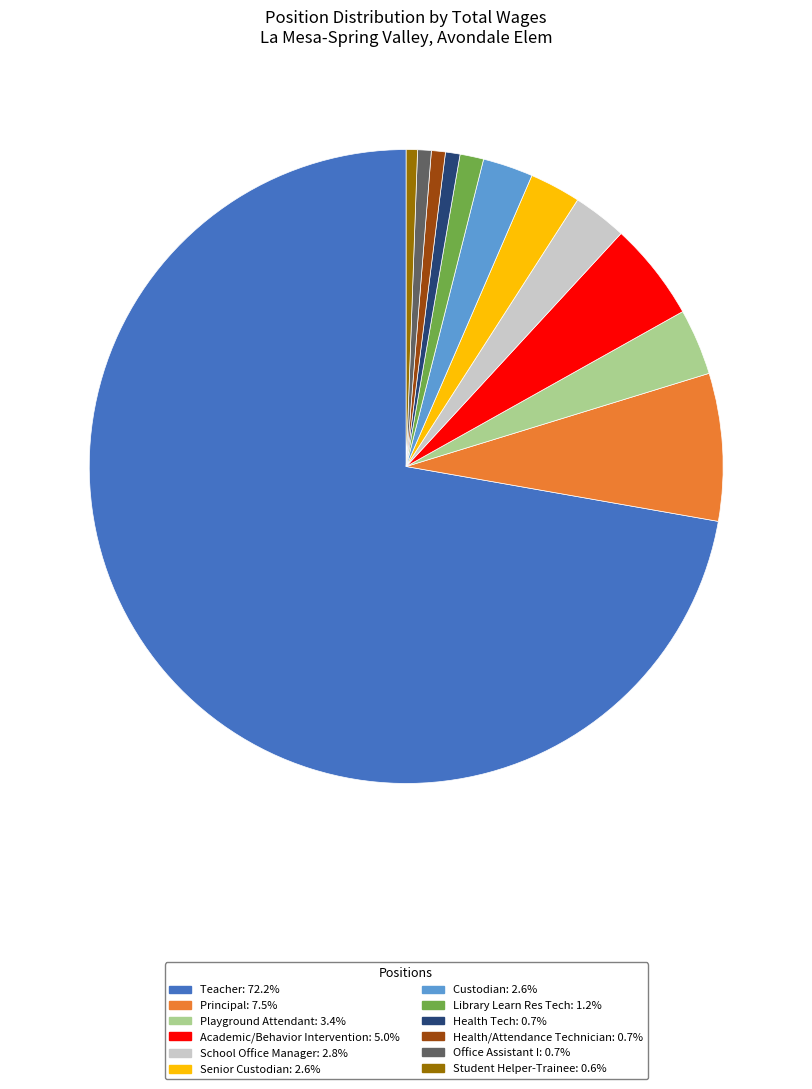

Does Teacher: 72.2% account for over 50% of the chart?

Yes